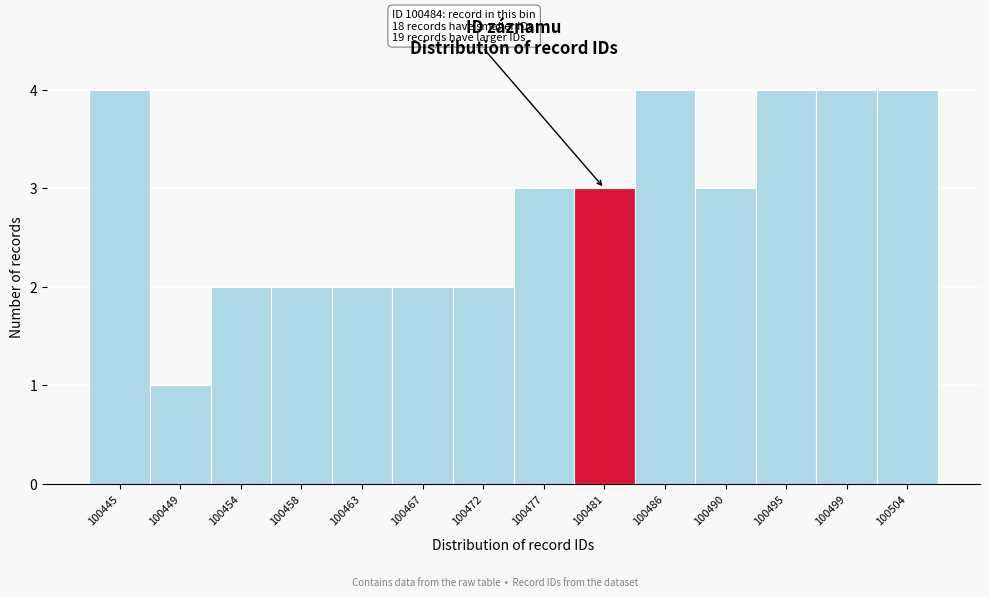

Reading right to left, transcribe all the data shown in this chart.

100504=4	100499=4	100495=4	100490=3	100486=4	100481=3	100477=3	100472=2	100467=2	100463=2	100458=2	100454=2	100449=1	100445=4